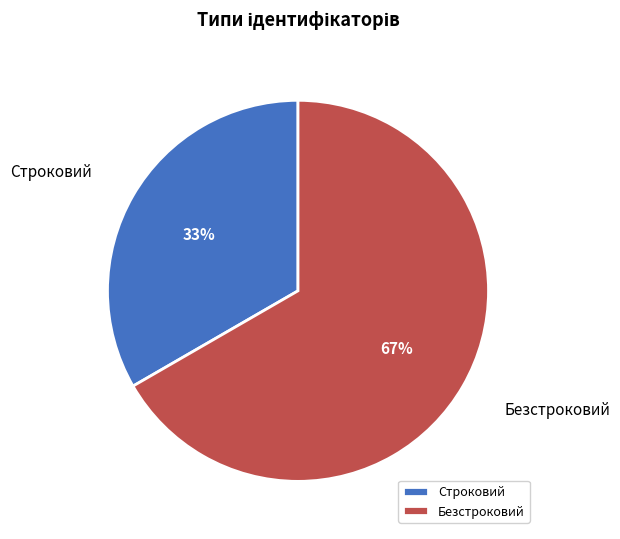

Which slice is the largest?

Безстроковий